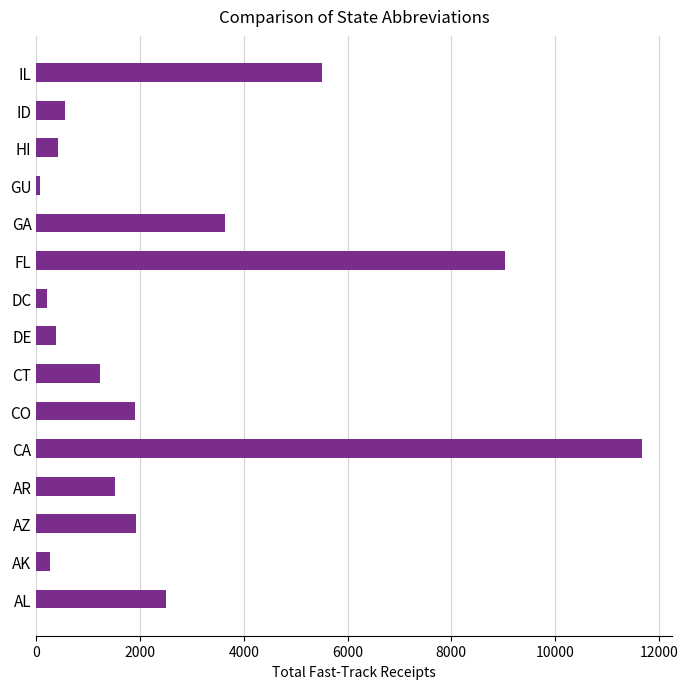

Where is the data nearest to the value 5869?

IL